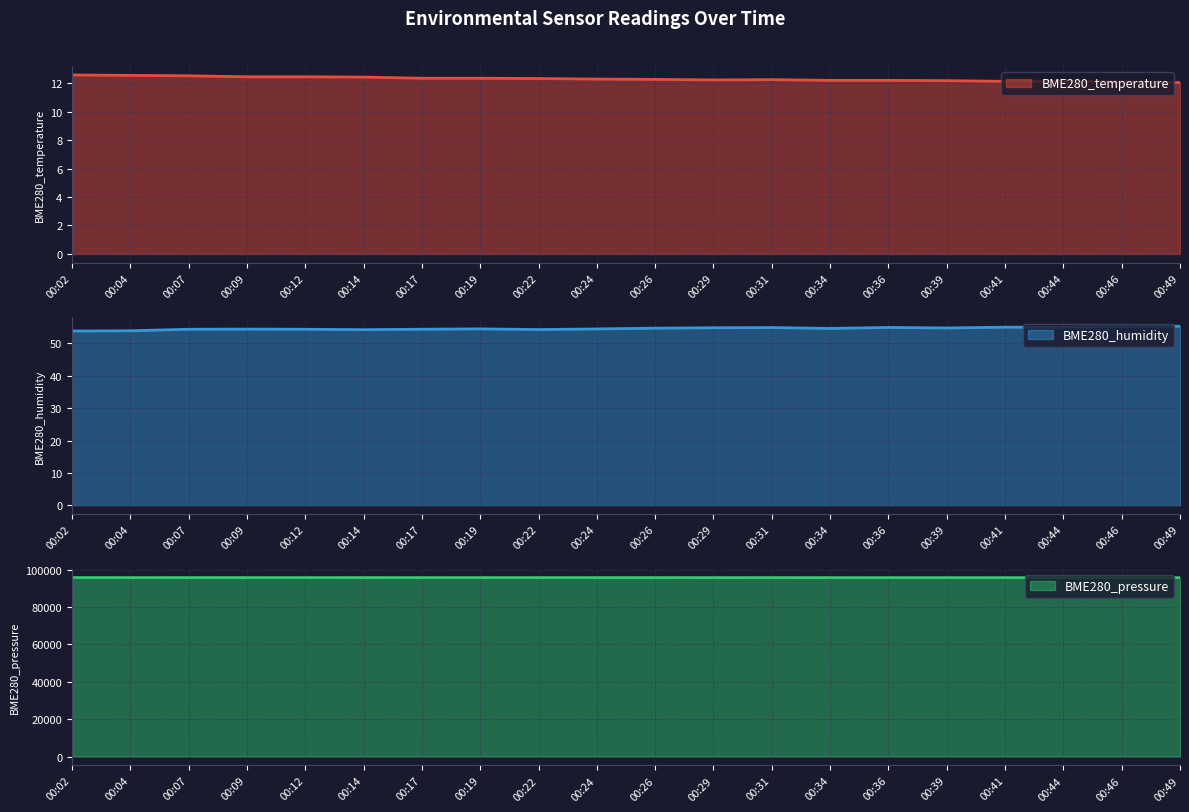

True or false: BME280_temperature and BME280_humidity intersect in this chart.

False